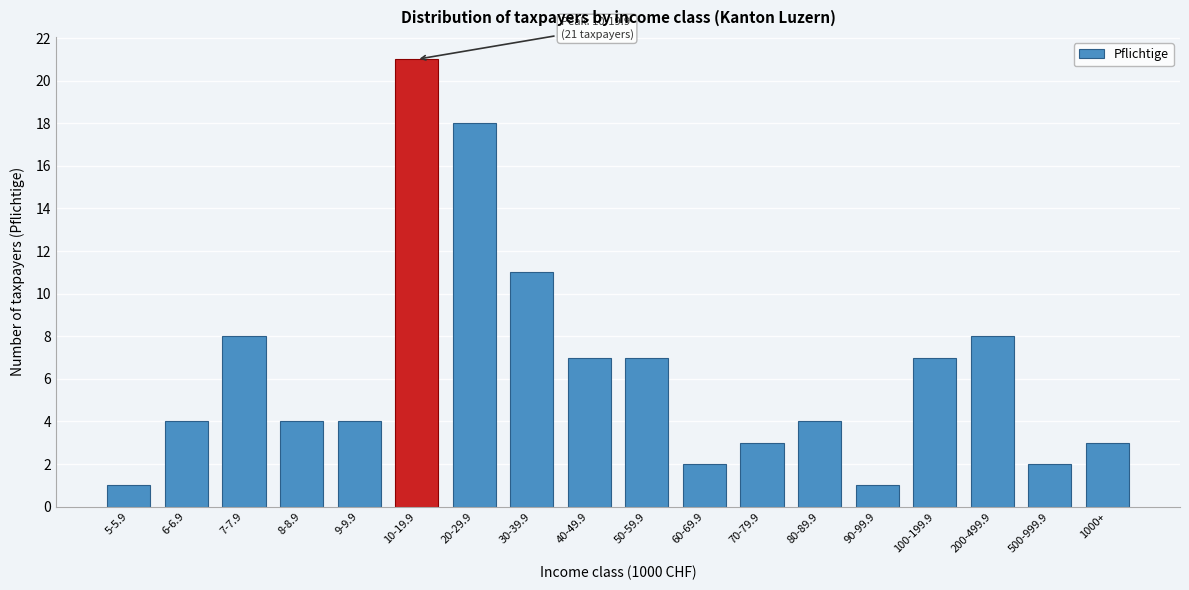

Reading right to left, what are all the values shown in this chart?

3	2	8	7	1	4	3	2	7	7	11	18	21	4	4	8	4	1